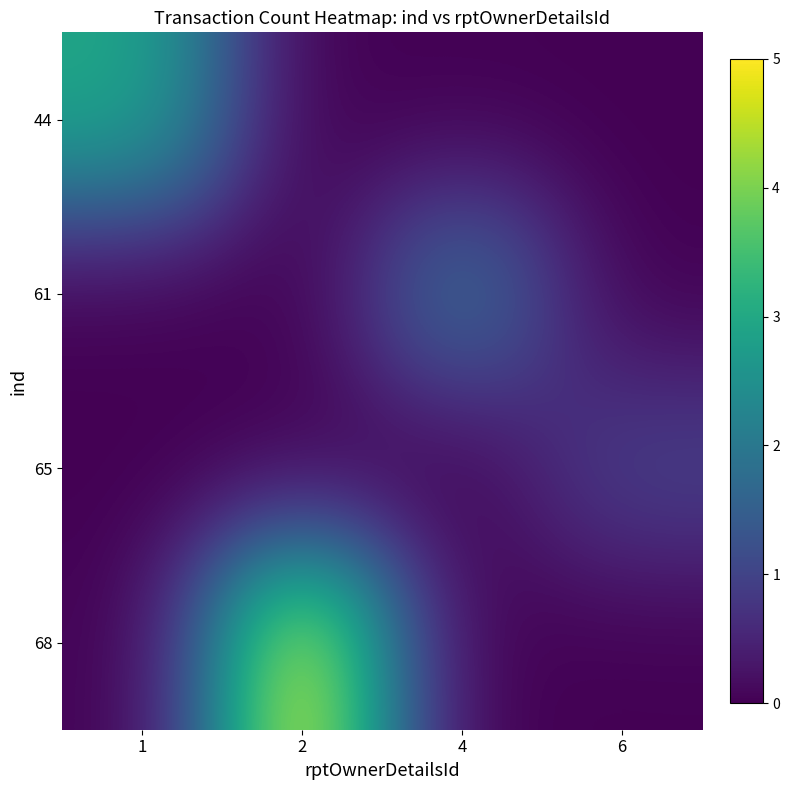

Which has a higher value, 2 or 1?

1